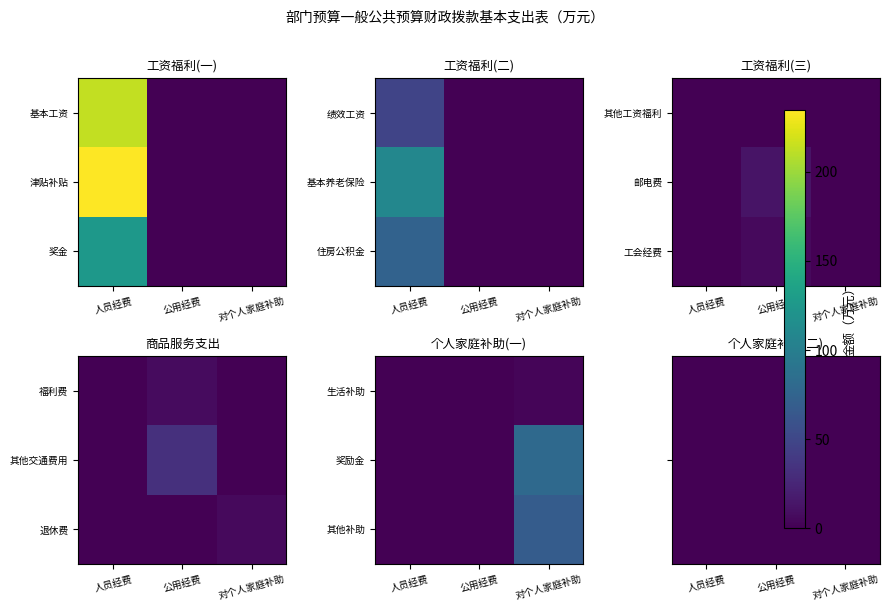

Which series has the largest total across all categories?

奖励金